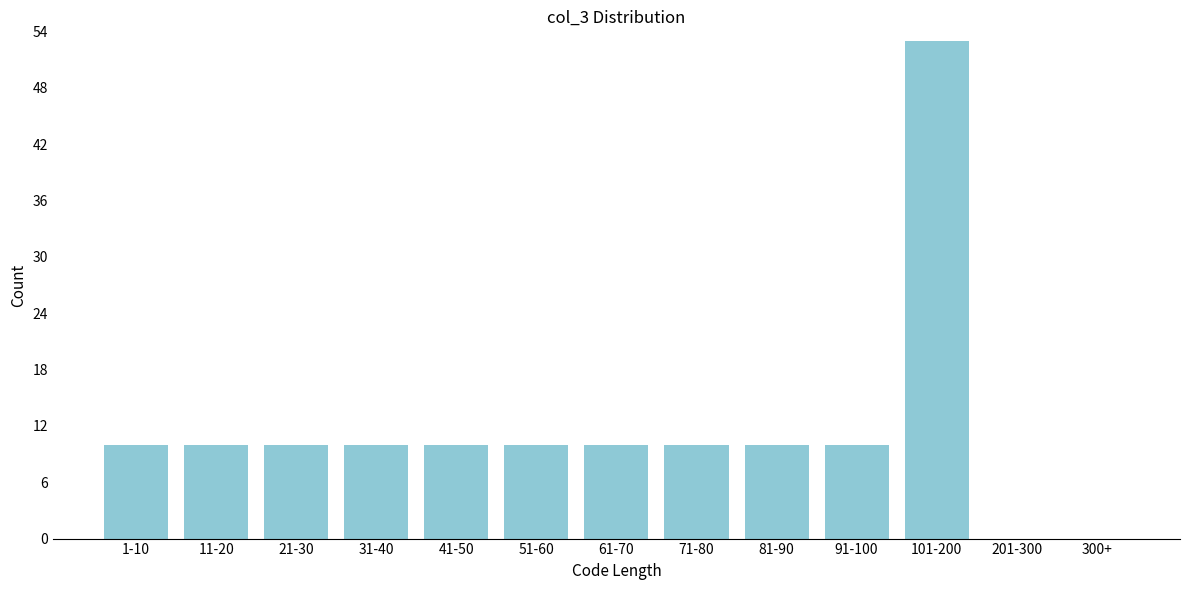

Reading left to right, transcribe all the data shown in this chart.

1-10=10	11-20=10	21-30=10	31-40=10	41-50=10	51-60=10	61-70=10	71-80=10	81-90=10	91-100=10	101-200=53	201-300=0	300+=0